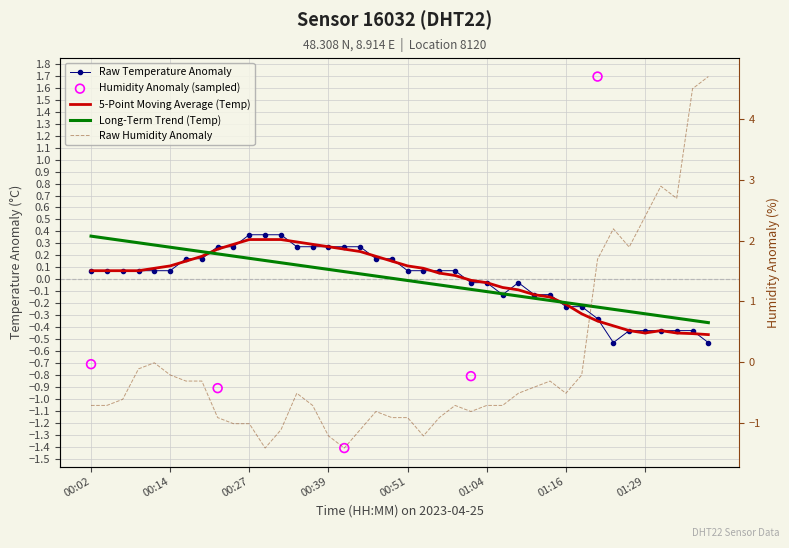

What is the total value across all series at 01:34?

2.3